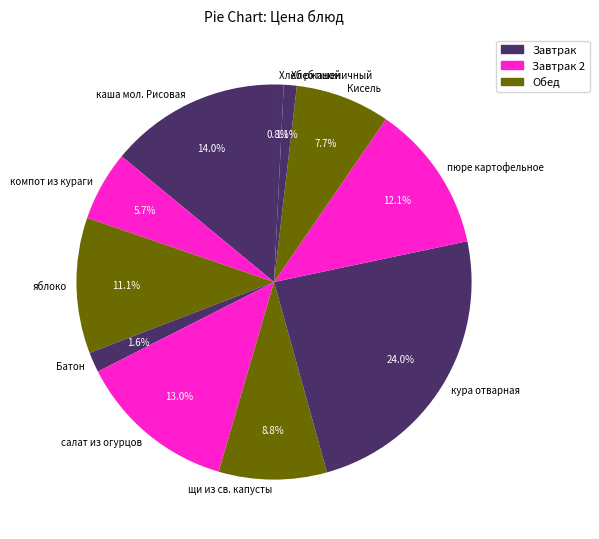

How many slices are in this pie chart?

11